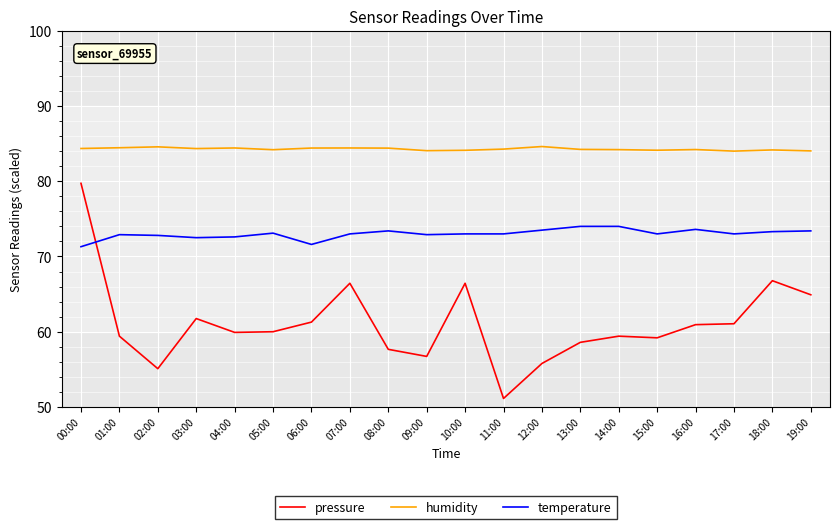

What is the maximum value for humidity?

84.6